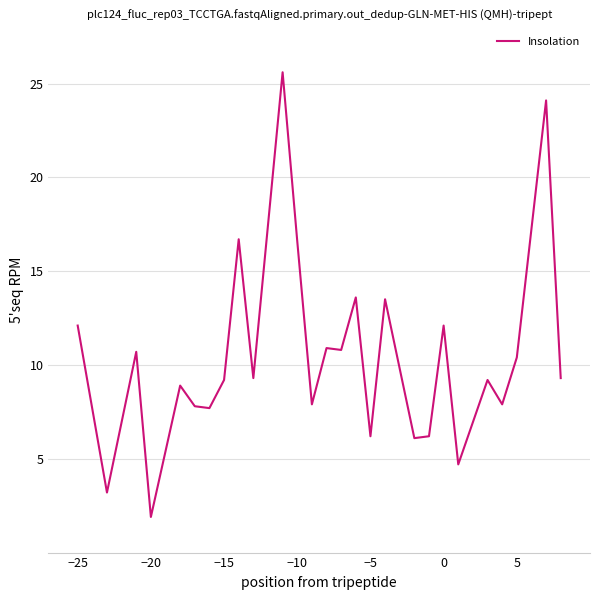

What is the maximum value shown in the chart?

25.6